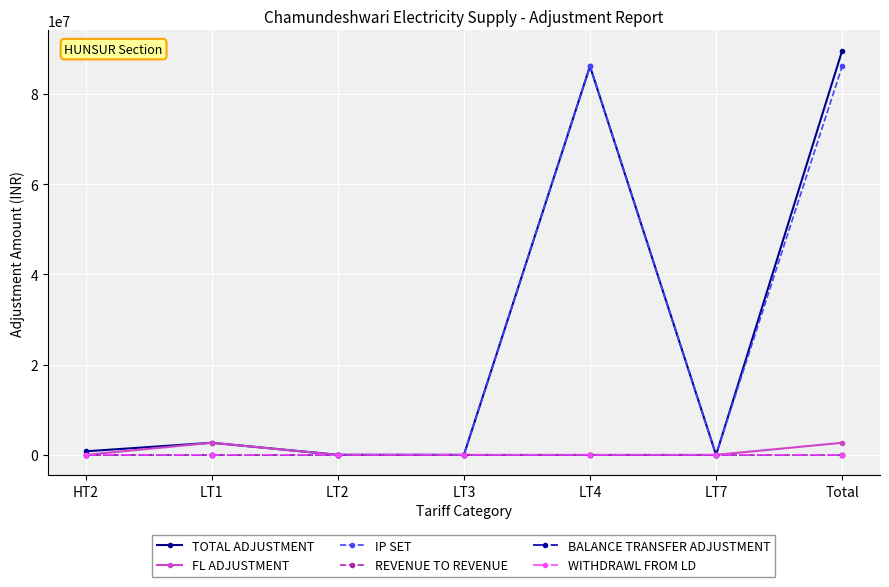

What is the total value across all series at Total?

178437580.8